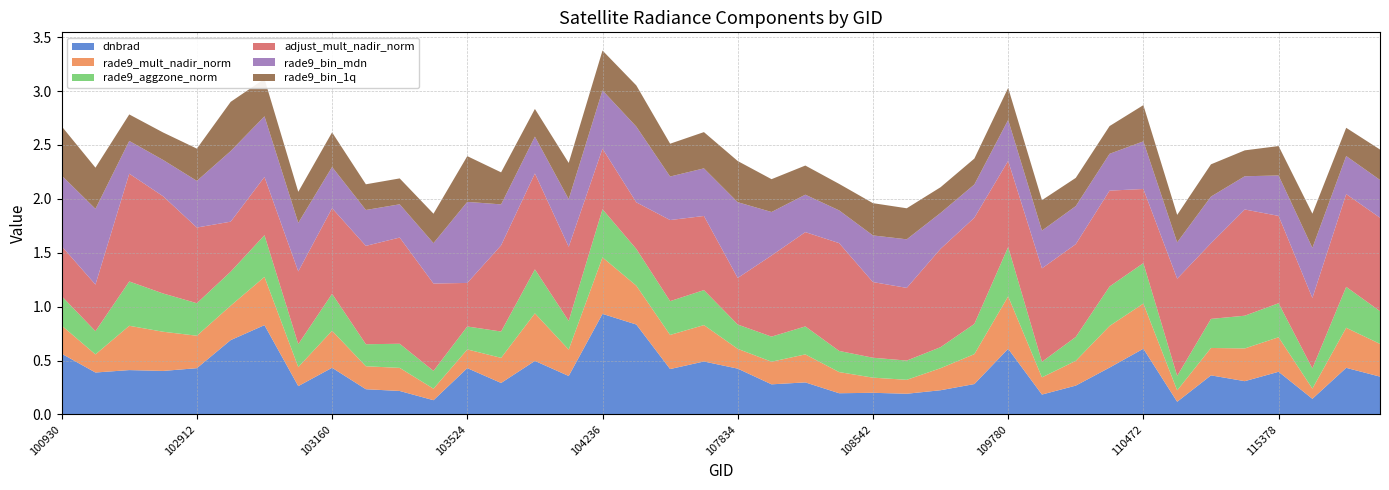

Reading left to right, transcribe all the data shown in this chart.

dnbrad: 0.6	0.4	0.4	0.4	0.4	0.7	0.8	0.3	0.4	0.2	0.2	0.1	0.4	0.3	0.5	0.4	0.9	0.8	0.4	0.5	0.4	0.3	0.3	0.2	0.2	0.2	0.2	0.3	0.6	0.2	0.3	0.4	0.6	0.1	0.4	0.3	0.4	0.1	0.4	0.4
rade9_mult_nadir_norm: 0.3	0.2	0.4	0.4	0.3	0.3	0.4	0.2	0.3	0.2	0.2	0.1	0.2	0.2	0.4	0.2	0.5	0.4	0.3	0.3	0.2	0.2	0.3	0.2	0.1	0.1	0.2	0.3	0.5	0.2	0.2	0.4	0.4	0.1	0.3	0.3	0.3	0.1	0.4	0.3
rade9_aggzone_norm: 0.3	0.2	0.4	0.4	0.3	0.3	0.4	0.2	0.3	0.2	0.2	0.2	0.2	0.2	0.4	0.3	0.4	0.3	0.3	0.3	0.2	0.2	0.3	0.2	0.2	0.2	0.2	0.3	0.5	0.1	0.2	0.4	0.4	0.1	0.3	0.3	0.3	0.2	0.4	0.3
adjust_mult_nadir_norm: 0.5	0.4	1.0	0.9	0.7	0.5	0.5	0.7	0.8	0.9	1.0	0.8	0.4	0.8	0.9	0.7	0.6	0.4	0.8	0.7	0.4	0.8	0.9	1.0	0.7	0.7	0.9	1.0	0.8	0.9	0.9	0.9	0.7	0.9	0.7	1.0	0.8	0.7	0.9	0.9
rade9_bin_mdn: 0.7	0.7	0.3	0.3	0.4	0.7	0.6	0.5	0.4	0.3	0.3	0.4	0.8	0.4	0.3	0.4	0.5	0.7	0.4	0.4	0.7	0.4	0.3	0.3	0.4	0.5	0.3	0.3	0.4	0.4	0.4	0.3	0.4	0.3	0.4	0.3	0.4	0.5	0.4	0.4
rade9_bin_1q: 0.5	0.4	0.2	0.3	0.3	0.5	0.3	0.3	0.3	0.2	0.2	0.3	0.4	0.3	0.3	0.3	0.4	0.4	0.3	0.3	0.4	0.3	0.3	0.2	0.3	0.3	0.2	0.2	0.3	0.3	0.3	0.3	0.3	0.3	0.3	0.2	0.3	0.3	0.3	0.3